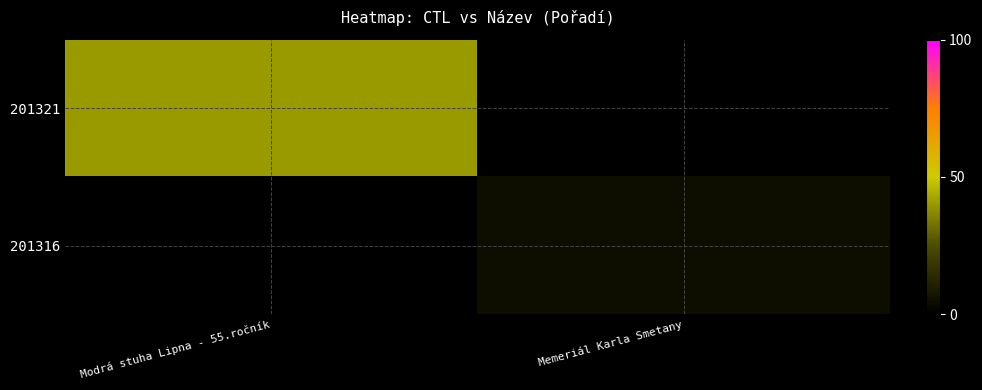

Reading right to left, list all the values displayed in this chart.

201321: Memeriál Karla Smetany=0	Modrá stuha Lipna - 55.ročník=40
201316: Memeriál Karla Smetany=5	Modrá stuha Lipna - 55.ročník=0